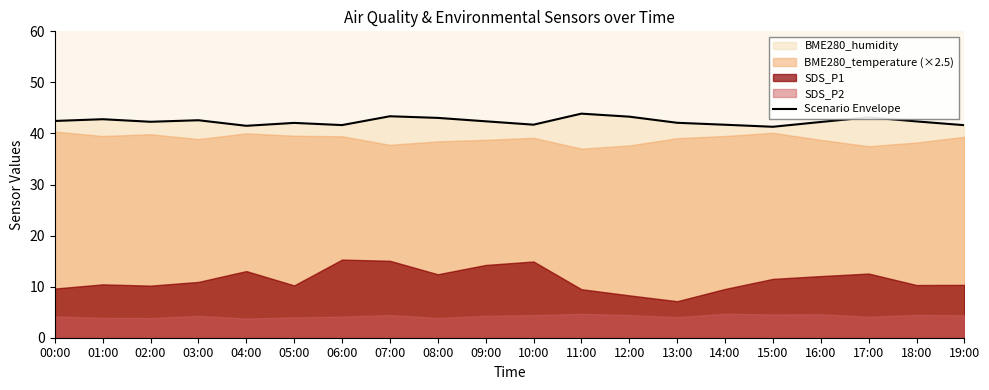

At which category does the data reach its first local valley?

02:00